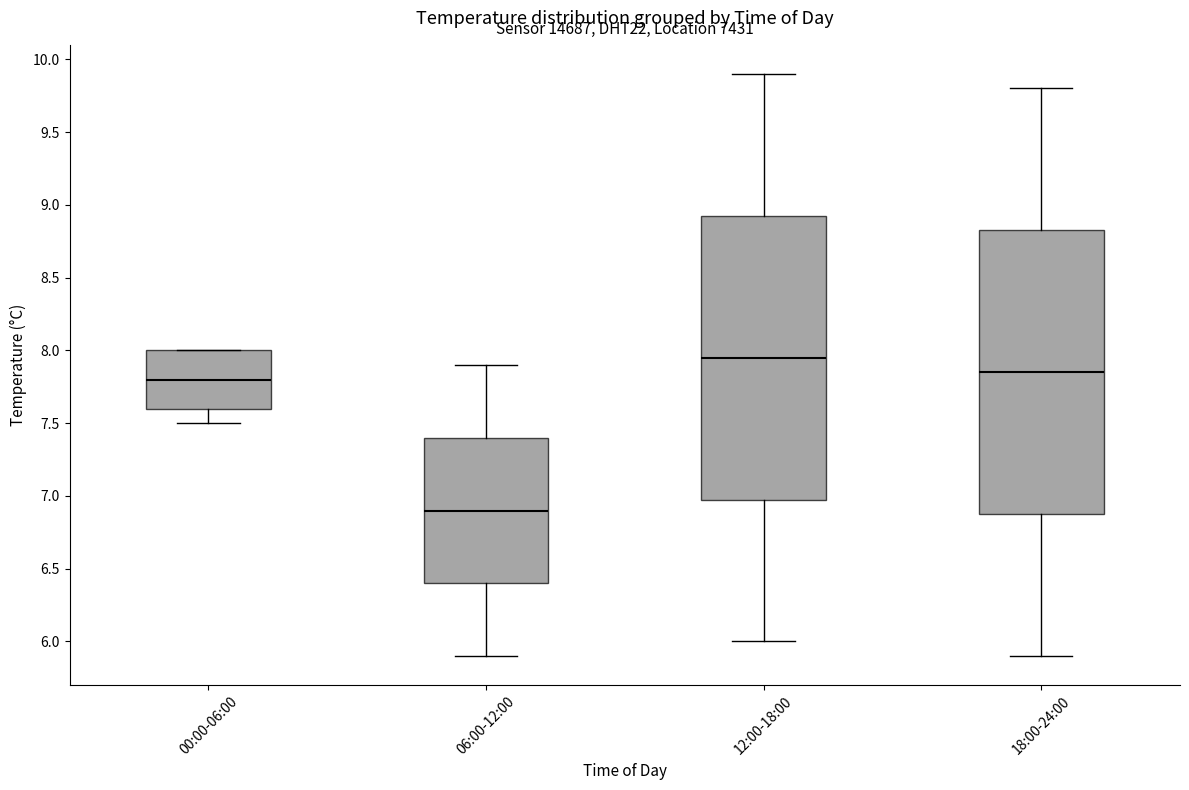

Reading left to right, transcribe this box plot: for each box, give where its median line is, the range the box spans, and where its two whiskers end, as read against the y-axis. The values are not printed on the chart, so give them approximately, as read against the axis.

00:00-06:00: median 7.80, box 7.60 to 8.00, whiskers 7.50 to 8.00
06:00-12:00: median 6.90, box 6.40 to 7.40, whiskers 5.90 to 7.90
12:00-18:00: median 7.95, box 7.00 to 8.95, whiskers 6.00 to 9.90
18:00-24:00: median 7.85, box 6.90 to 8.85, whiskers 5.90 to 9.80